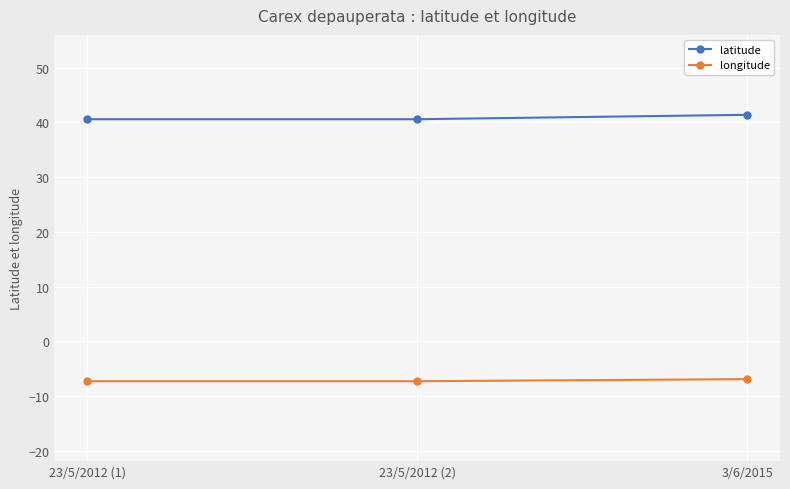

Is it true that longitude equals -7.3 at 23/5/2012 (1)?

True